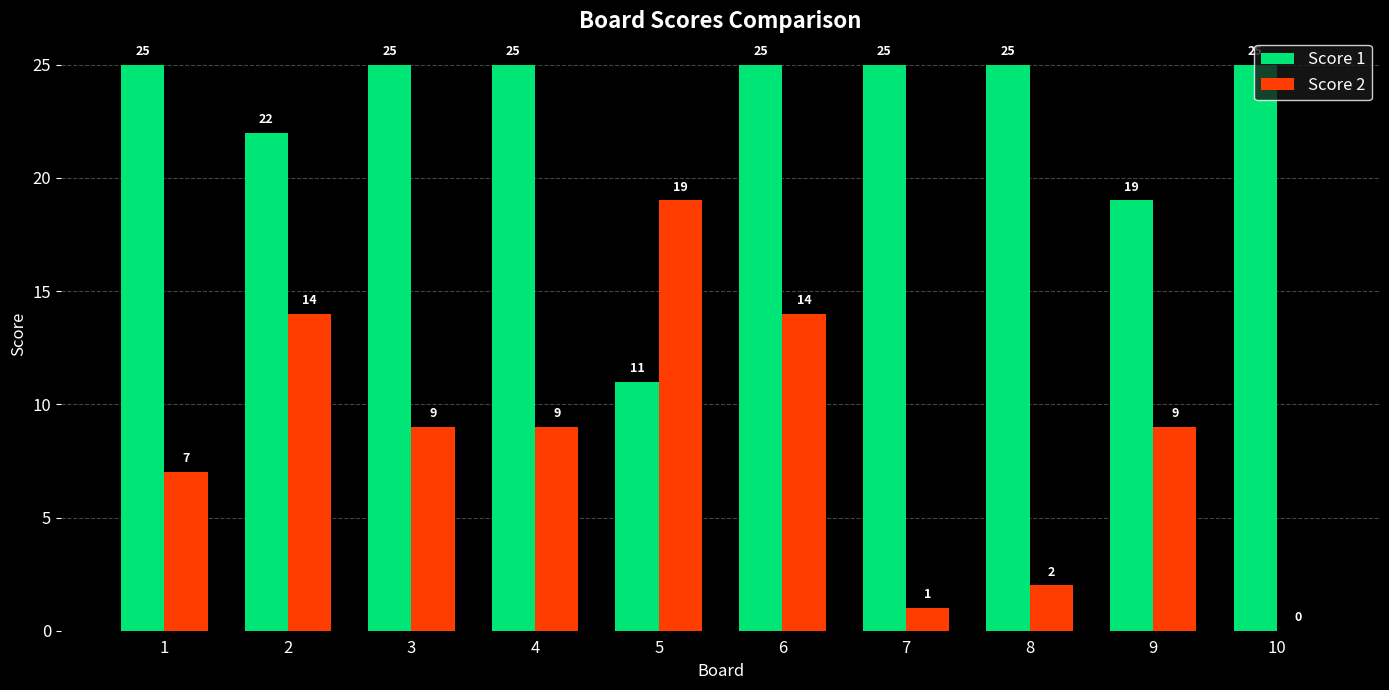

Which series has the largest total across all categories?

Score 1